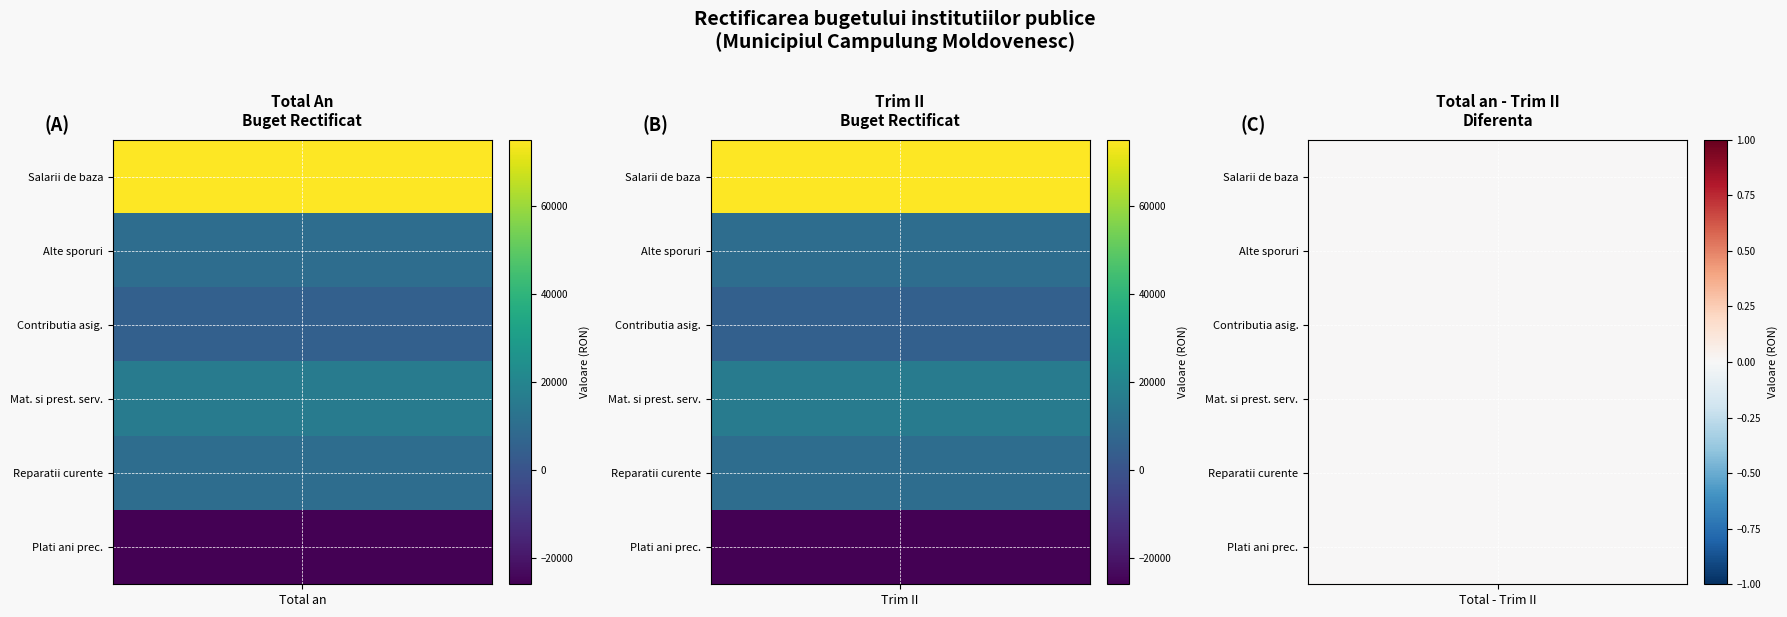

Reading right to left, transcribe all the data shown in this chart.

Salarii de baza: 75000	75000
Alte sporuri: 10000	10000
Contributia asiguratorie pentru munca: 5000	5000
Materiale si prestari de servicii cu caracter functional: 15900	15900
Reparatii curente: 10000	10000
Plati efectuate in anii precedenti: -25900	-25900